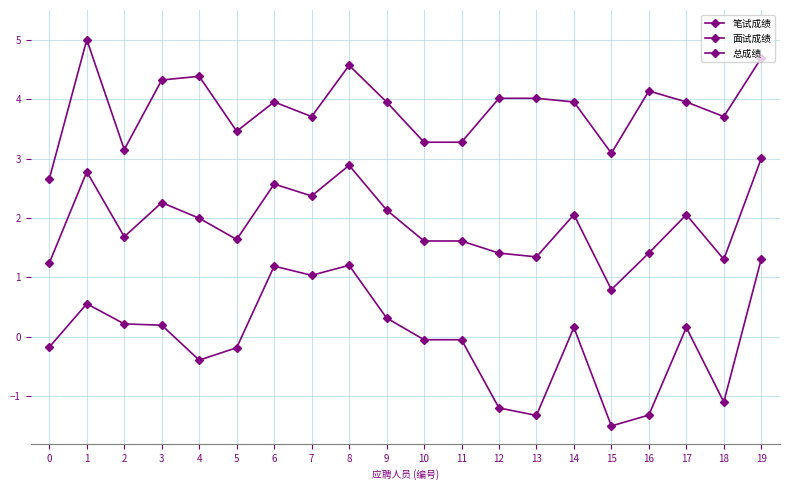

What is the difference between the maximum and second lowest values in the 总成绩 series?

1.8